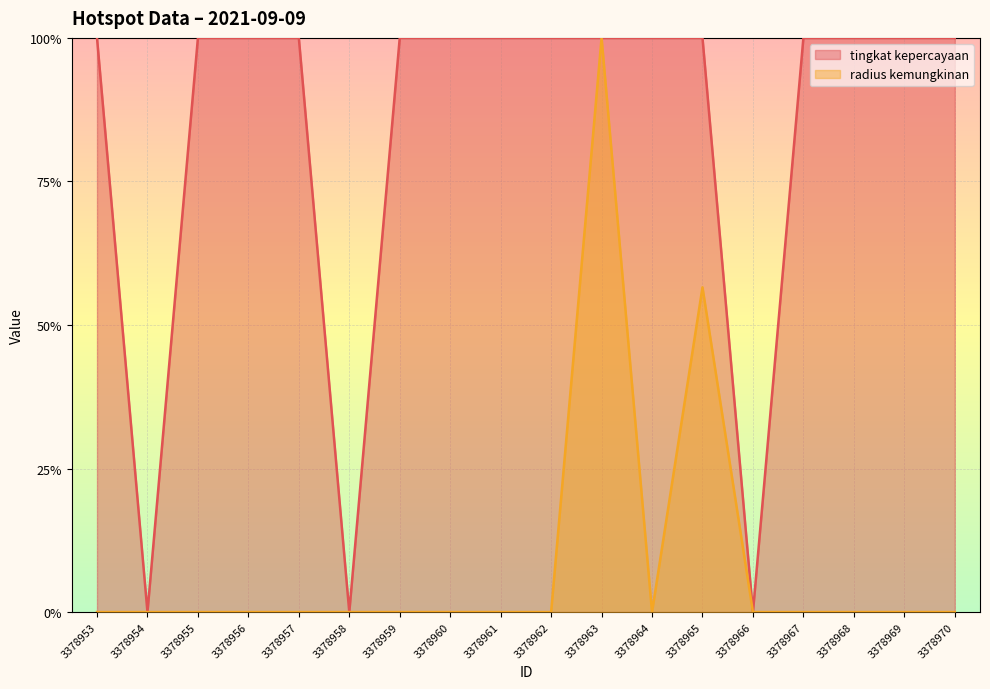

At 3378965, list the series in order from smallest to largest.

radius kemungkinan, tingkat kepercayaan